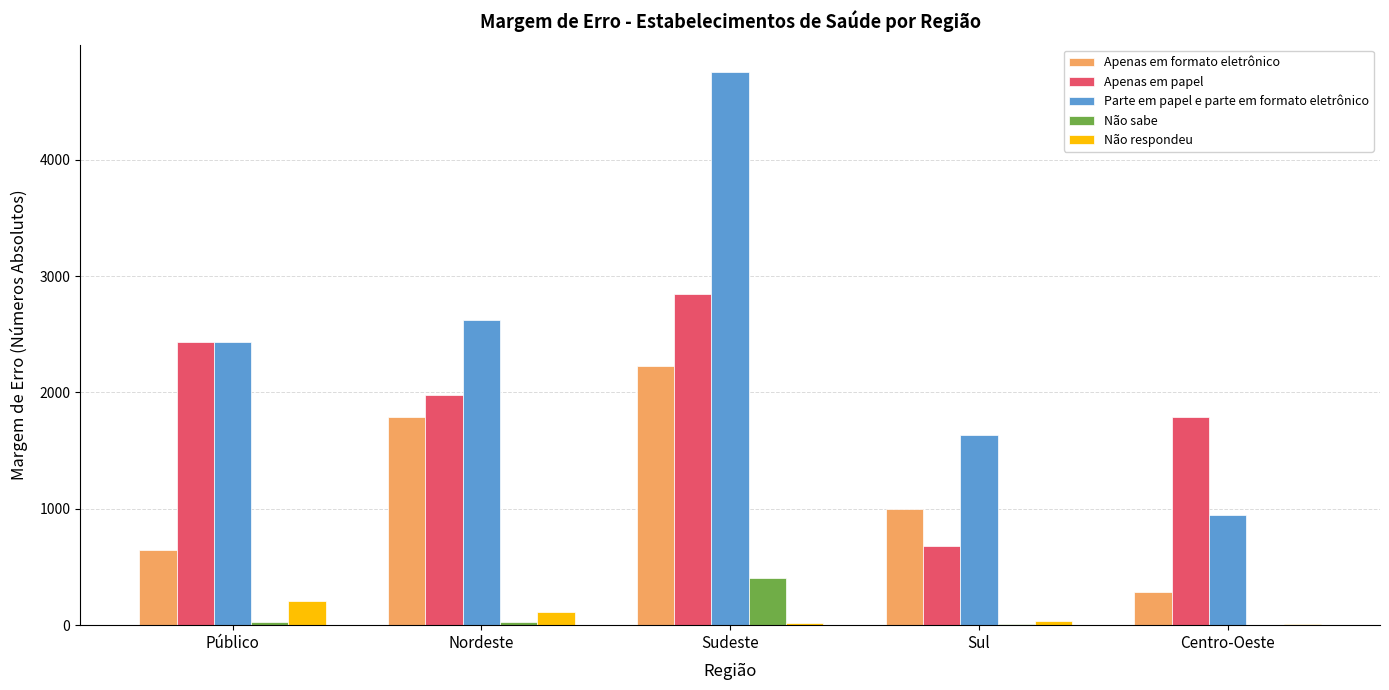

How many data points does each series have?

5